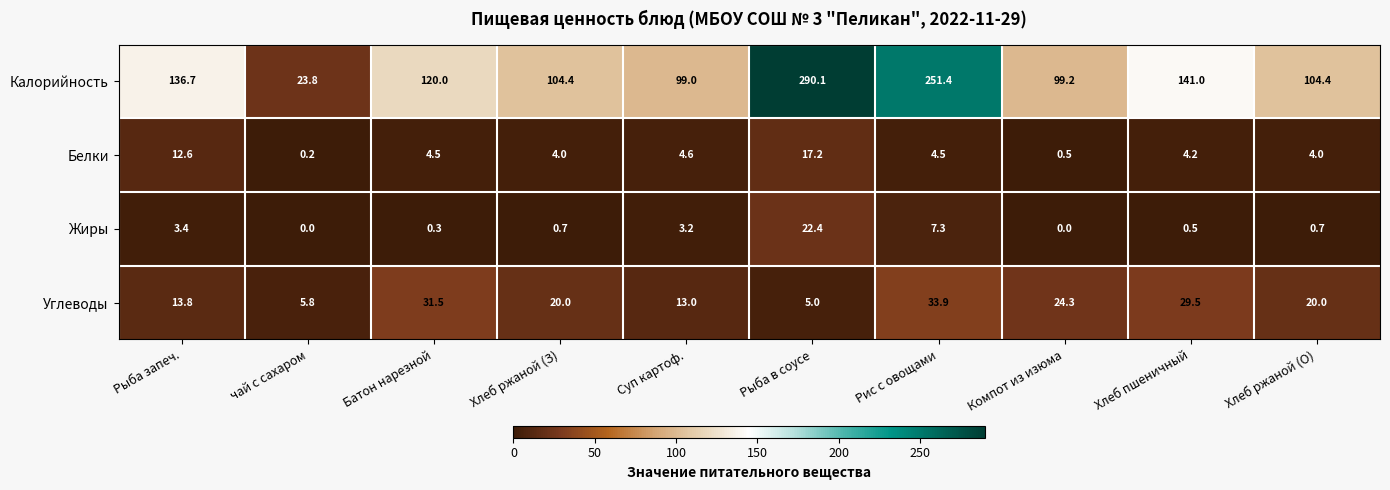

Between чай с сахаром and Рыба в соусе, which series saw the biggest shift?

Калорийность